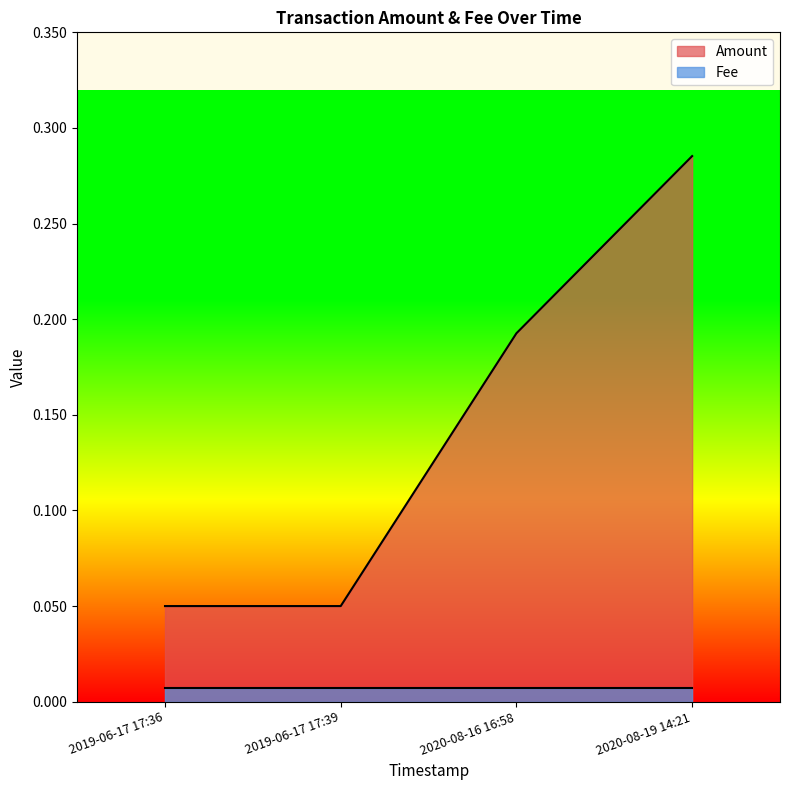

Rank the series by their maximum value, from highest to lowest.

Amount, Fee